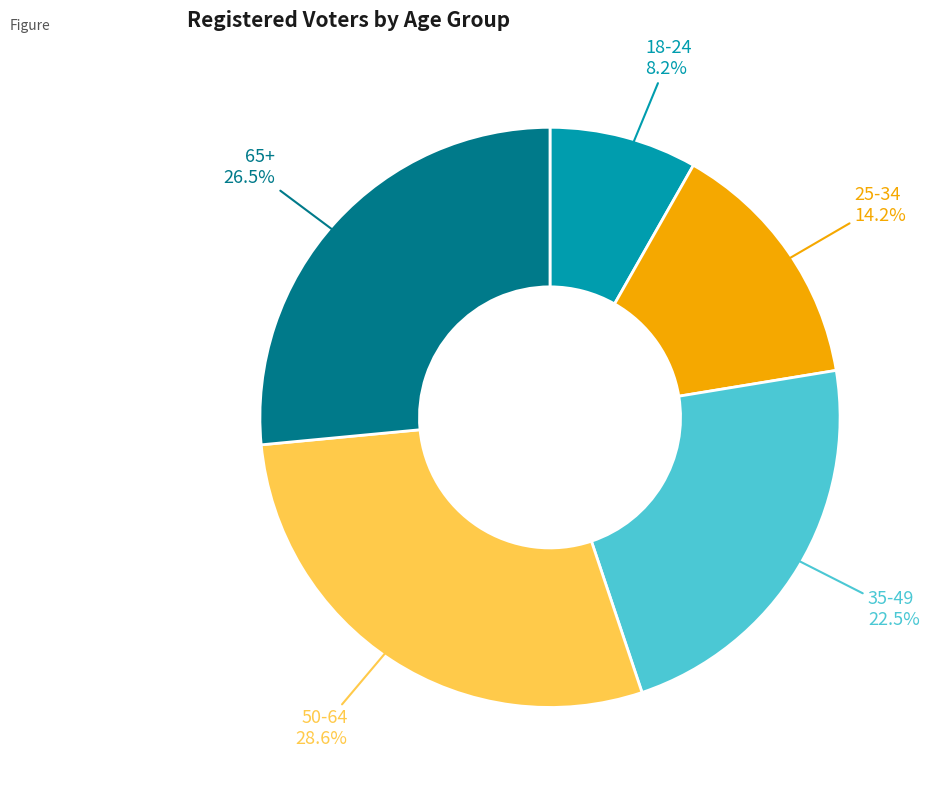

Does any single category account for the majority?

No